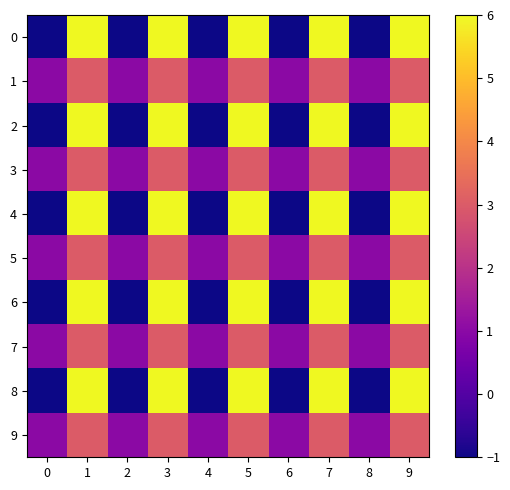

At 0, list the series in order from smallest to largest.

0, 2, 4, 6, 8, 1, 3, 5, 7, 9